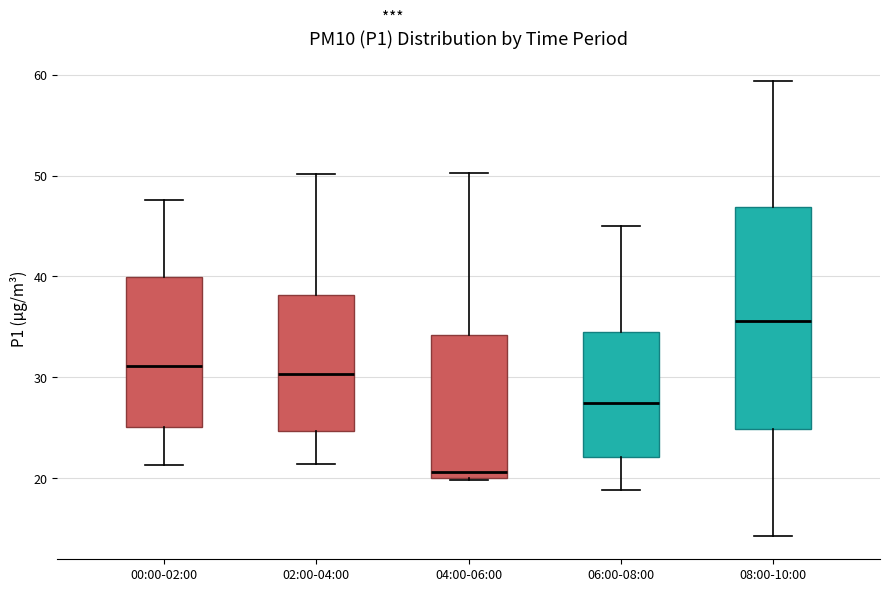

Reading left to right, read every box against the y-axis: the position of its median line, the range the box covers, and the ends of its whiskers. The values are not printed on the chart, so give them approximately, as read against the axis.

00:00-02:00: median 31, box 25 to 40, whiskers 21 to 48
02:00-04:00: median 30, box 25 to 38, whiskers 21 to 50
04:00-06:00: median 21, box 20 to 34, whiskers 20 to 50
06:00-08:00: median 27, box 22 to 35, whiskers 19 to 45
08:00-10:00: median 36, box 25 to 47, whiskers 14 to 59